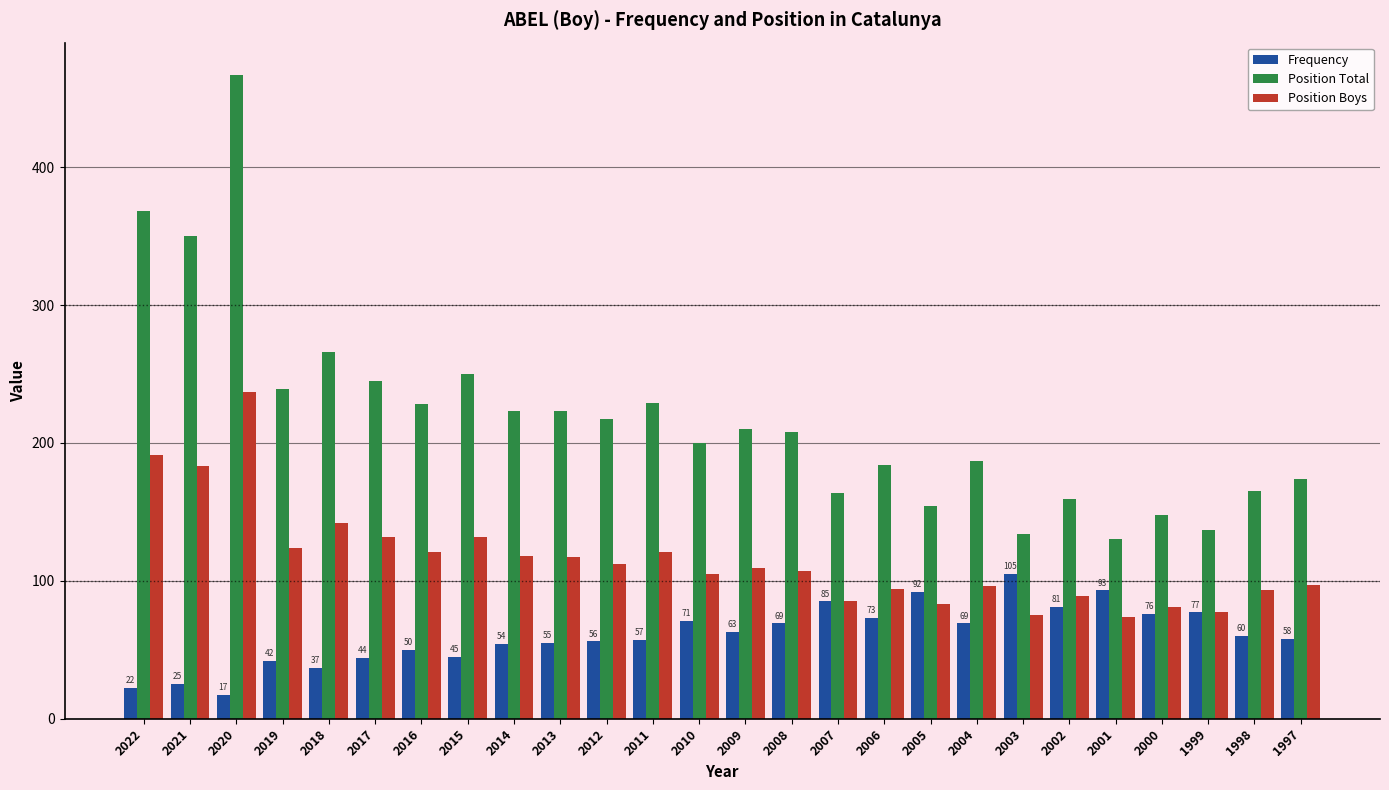

At which category is the sum across all series the highest?

2020